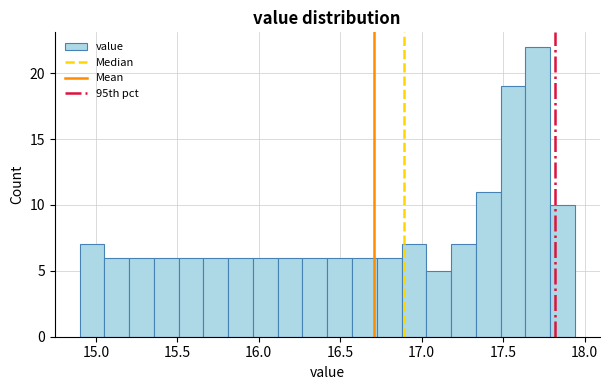

Around what value on the x-axis is the tallest bar? Give the approximate position of its centre, as read against the axis.

17.70